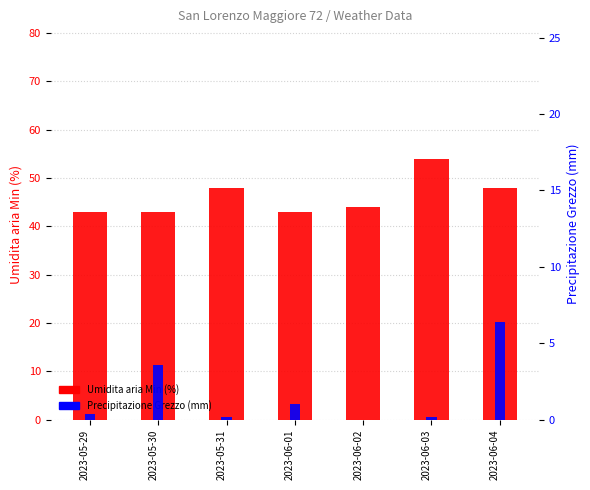

Is it true that Precipitazione Grezzo (mm) equals 0.0 at 2023-06-02?

True